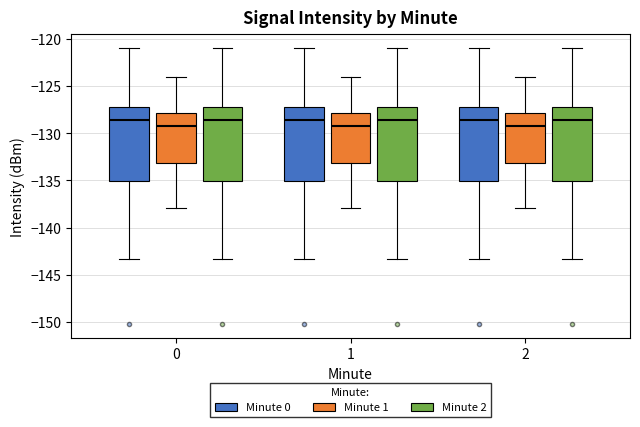

Reading left to right, transcribe this box plot: for each box, give where its median line is, the range the box spans, and where its two whiskers end, as read against the y-axis. The values are not printed on the chart, so give them approximately, as read against the axis.

0 (Minute 0): median -128.5, box -135.0 to -127.0, whiskers -143.5 to -121.0
0 (Minute 1): median -129.5, box -133.0 to -128.0, whiskers -138.0 to -124.0
0 (Minute 2): median -128.5, box -135.0 to -127.0, whiskers -143.5 to -121.0
1 (Minute 0): median -128.5, box -135.0 to -127.0, whiskers -143.5 to -121.0
1 (Minute 1): median -129.5, box -133.0 to -128.0, whiskers -138.0 to -124.0
1 (Minute 2): median -128.5, box -135.0 to -127.0, whiskers -143.5 to -121.0
2 (Minute 0): median -128.5, box -135.0 to -127.0, whiskers -143.5 to -121.0
2 (Minute 1): median -129.5, box -133.0 to -128.0, whiskers -138.0 to -124.0
2 (Minute 2): median -128.5, box -135.0 to -127.0, whiskers -143.5 to -121.0